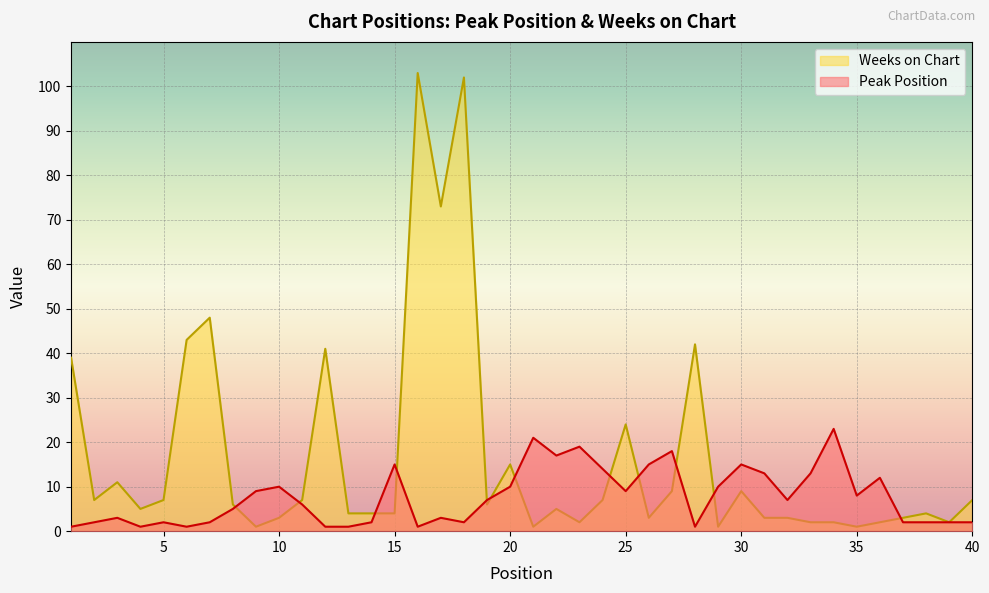

Is it true that Weeks on Chart equals 48 at 7?

True